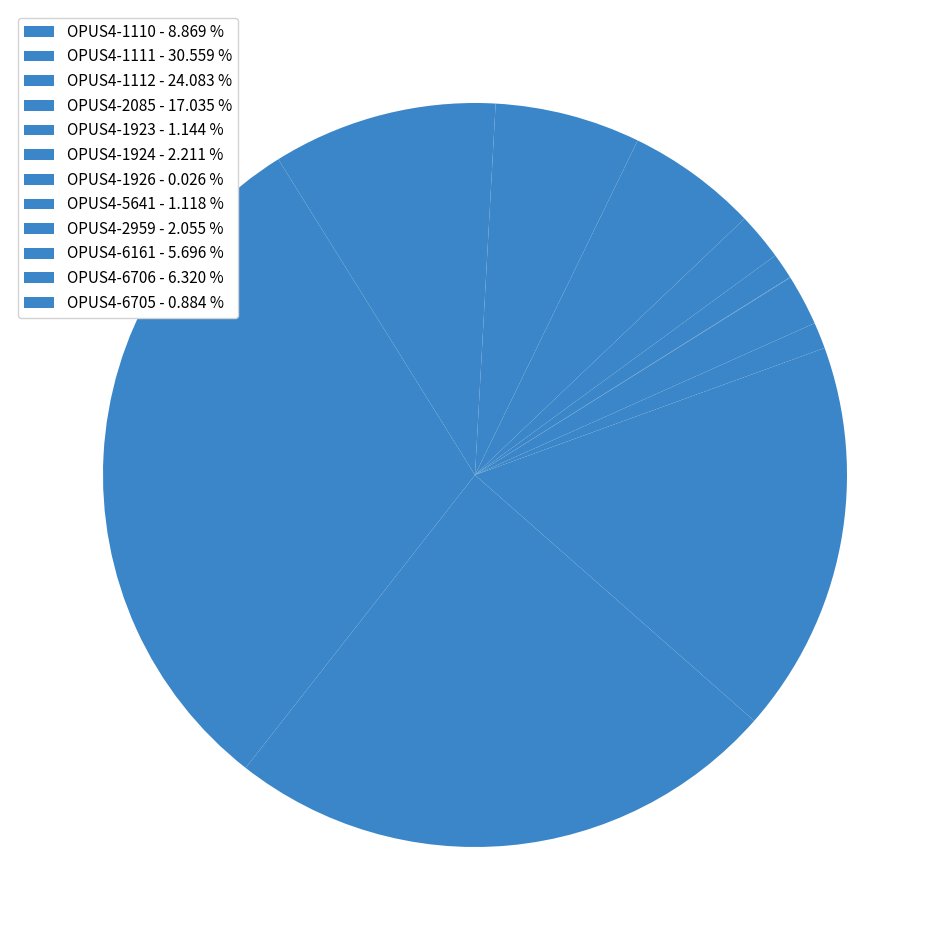

To the nearest percent, what is the difference between the OPUS4-6705 and OPUS4-2085 slice percentages?

16%